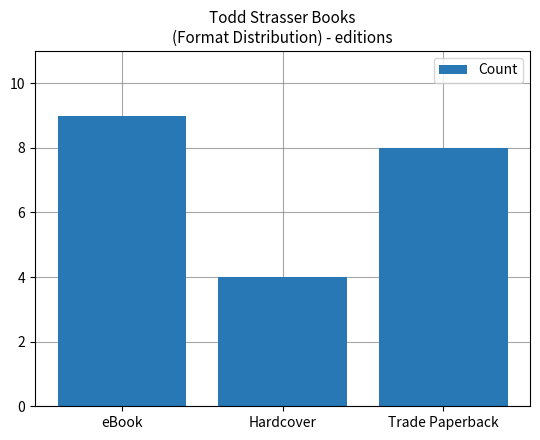

Are the bars horizontal?

No